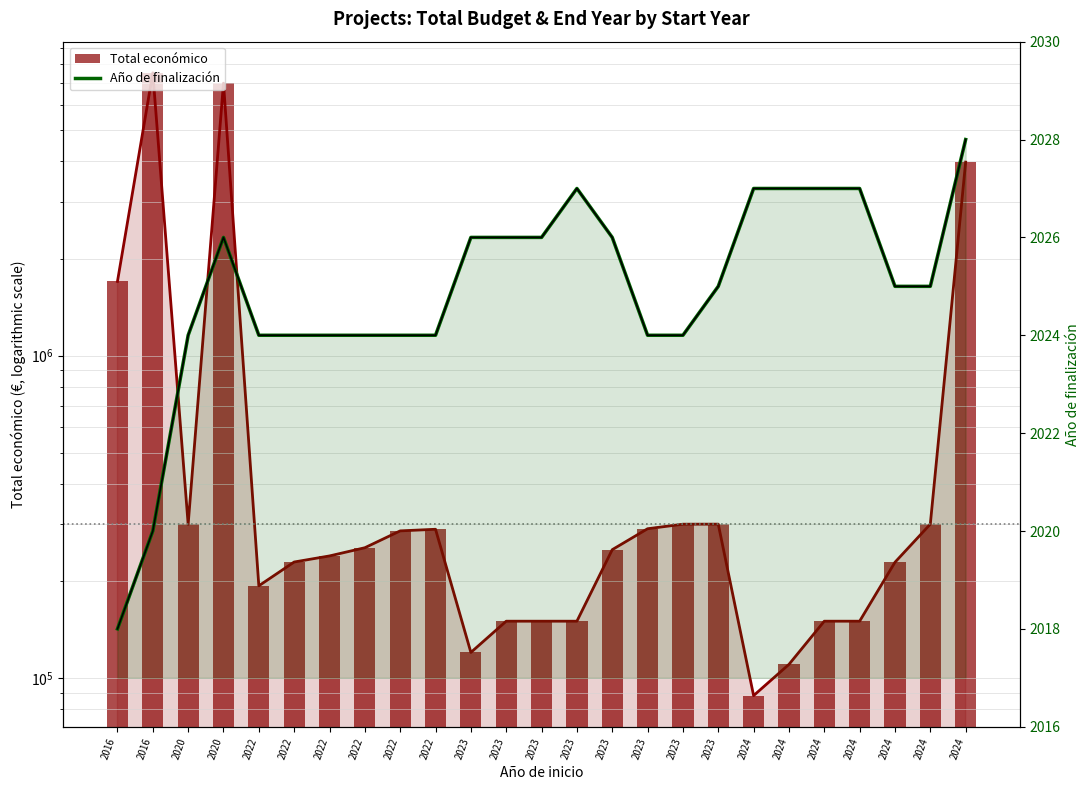

Is it true that Año de finalización equals 2026 at 2023?

True